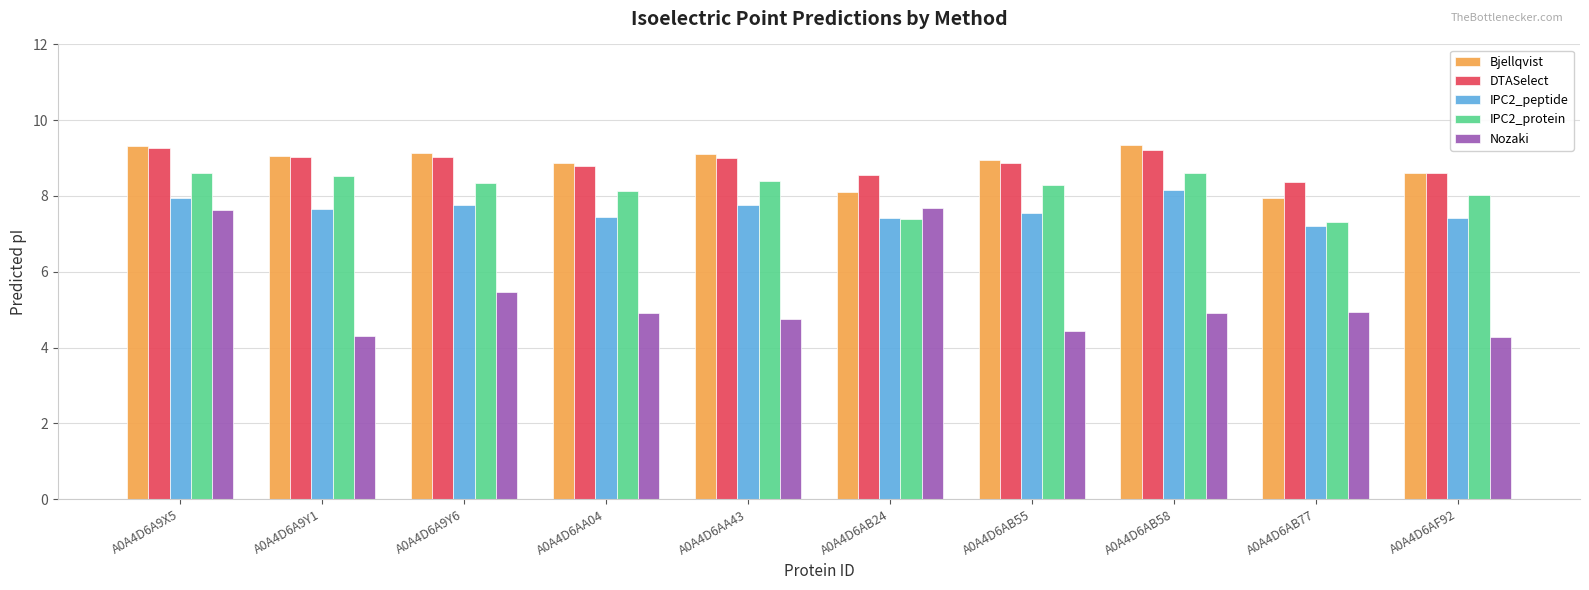

Which series has the largest range (max minus min)?

Nozaki